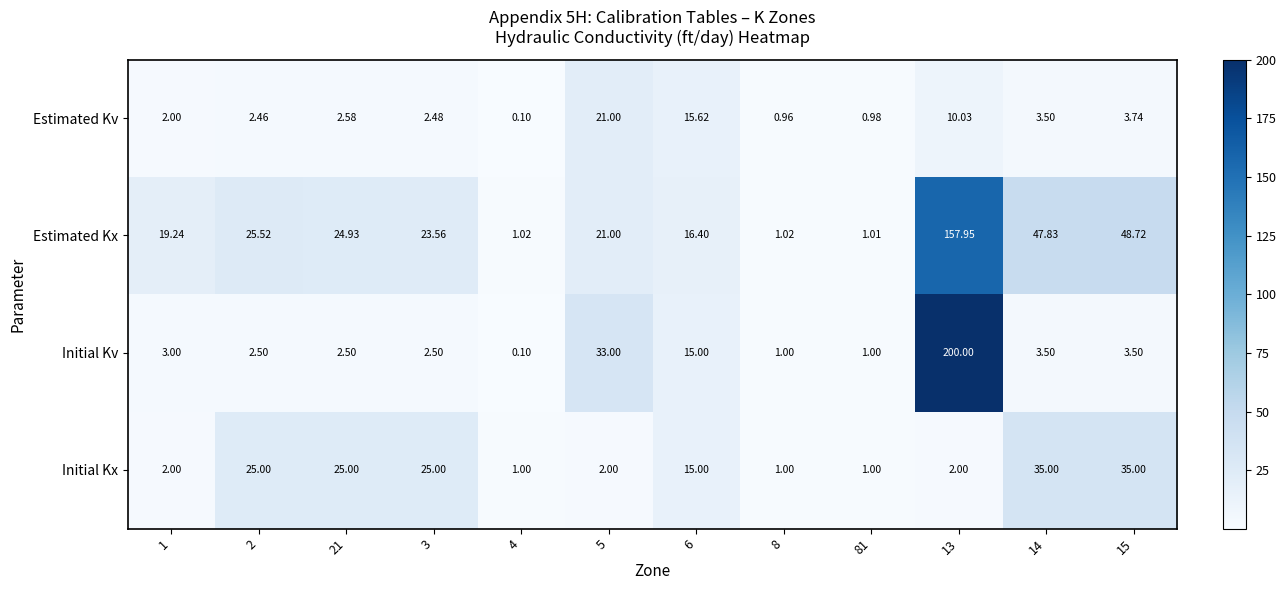

At how many categories does at least one series exceed 0?

12